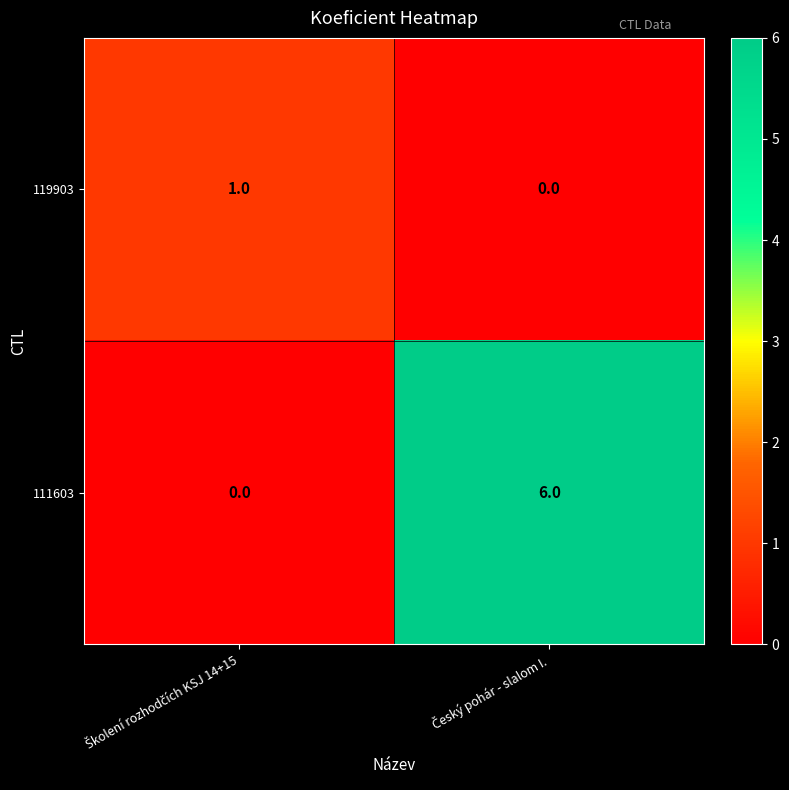

Which series has the largest total across all categories?

111603